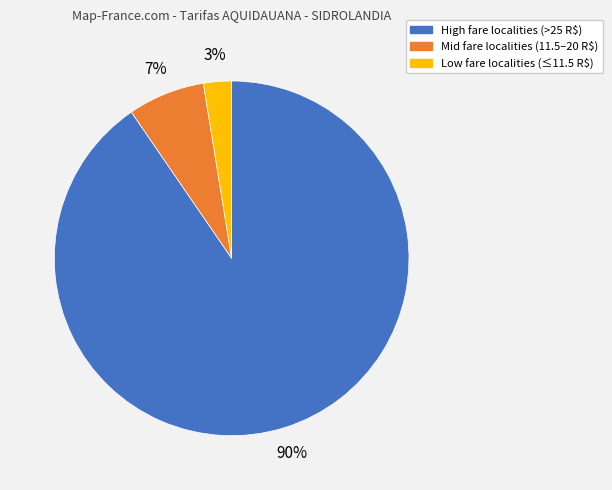

Does Low fare localities (≤11.5 R$) account for over 50% of the chart?

No